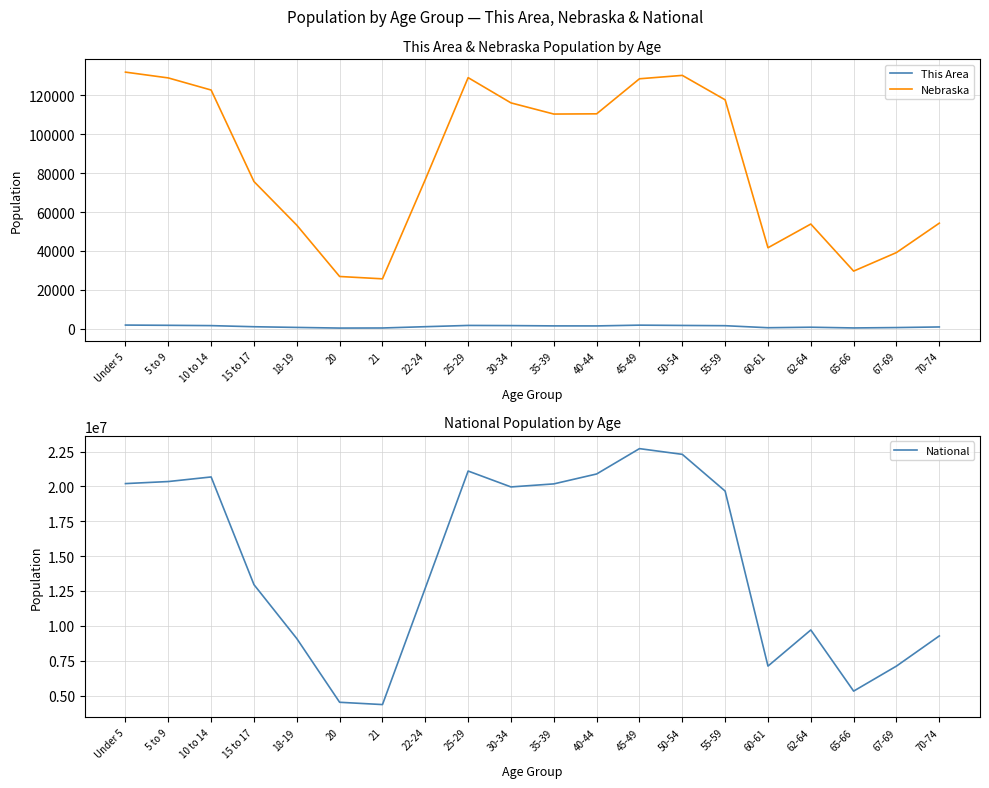

What is the label of the 3rd point from the left?

10 to 14